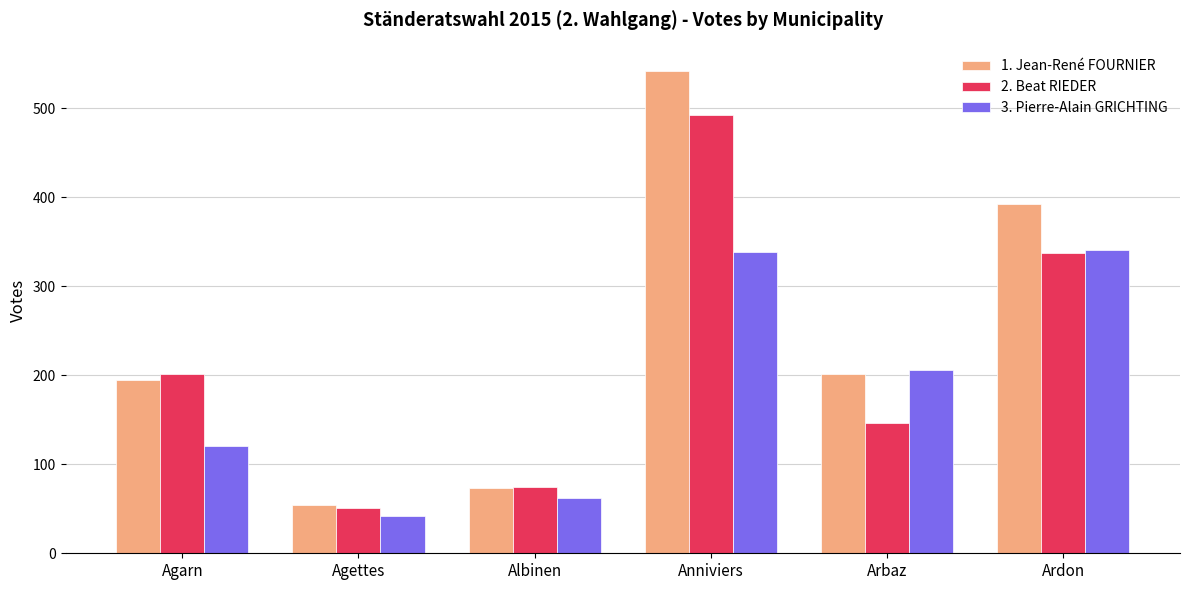

At which label does 1. Jean-René FOURNIER first exceed 201?

Anniviers